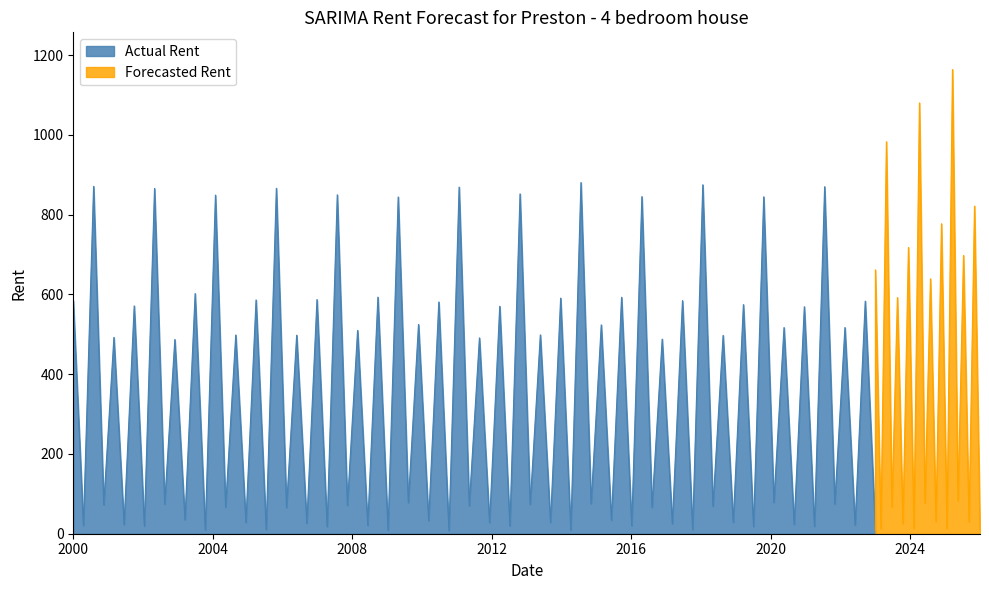

What is the maximum value for Actual Rent?

880.6